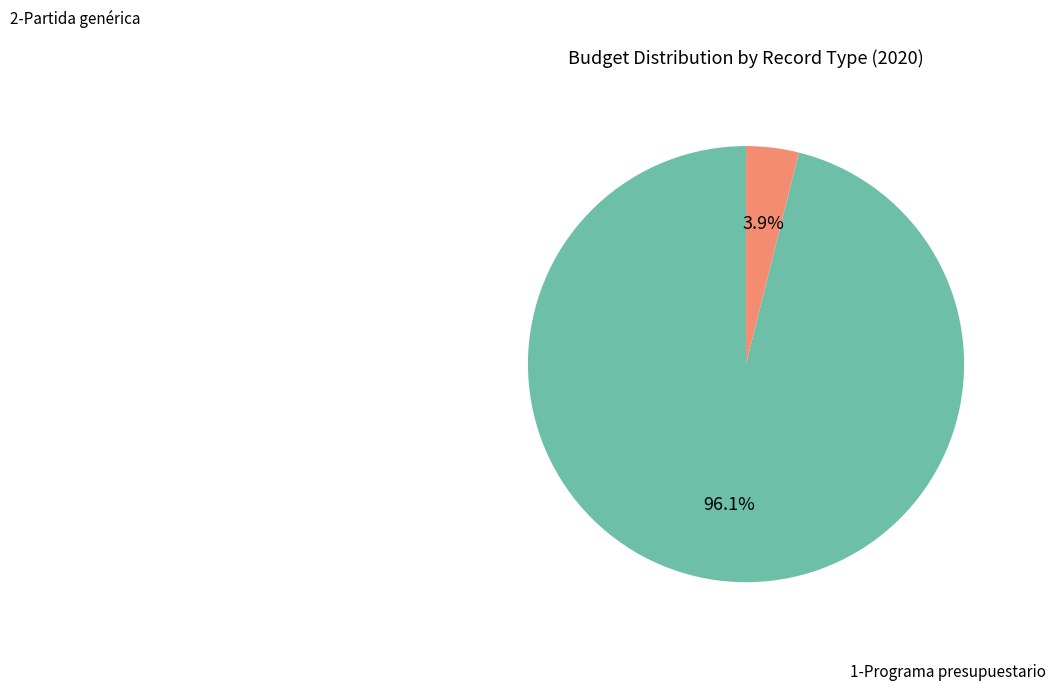

Is there any slice that represents more than half of the pie?

Yes